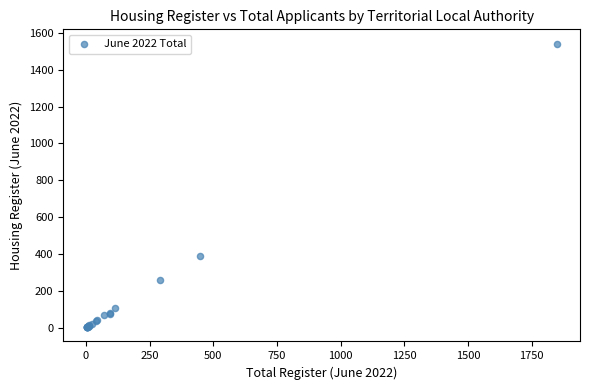

What Y value in the scatter plot is closest to 772?

387